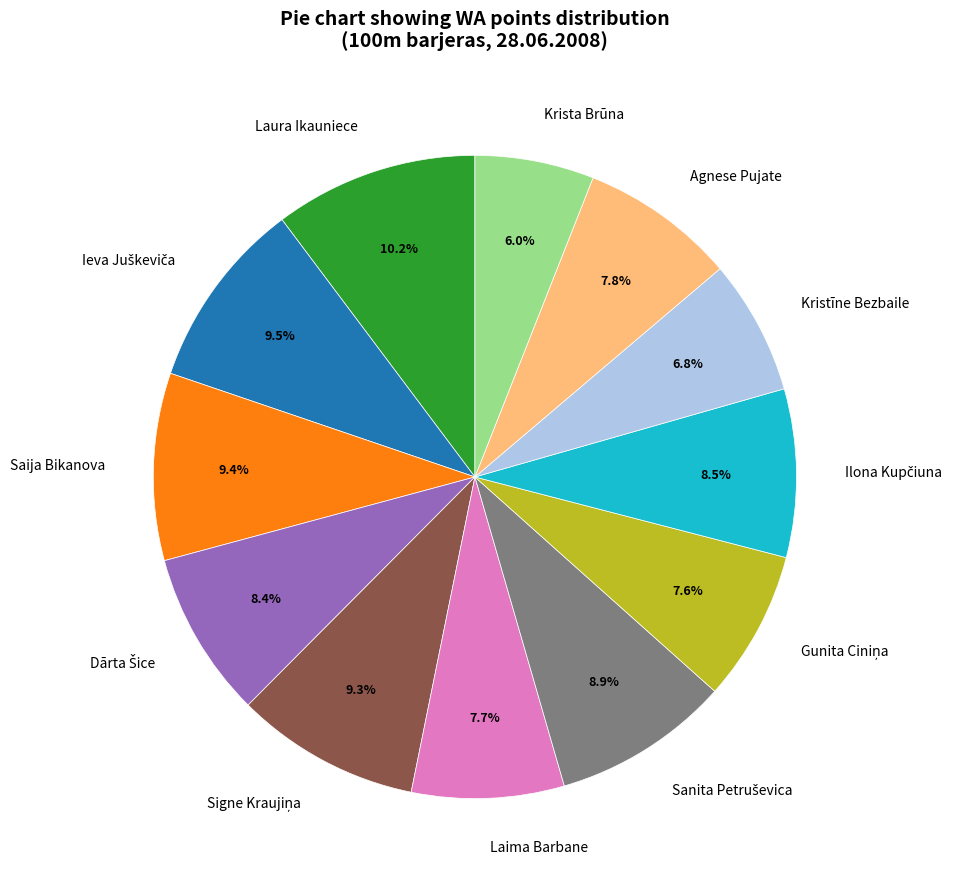

To the nearest percent, what portion does Laima Barbane represent?

8%